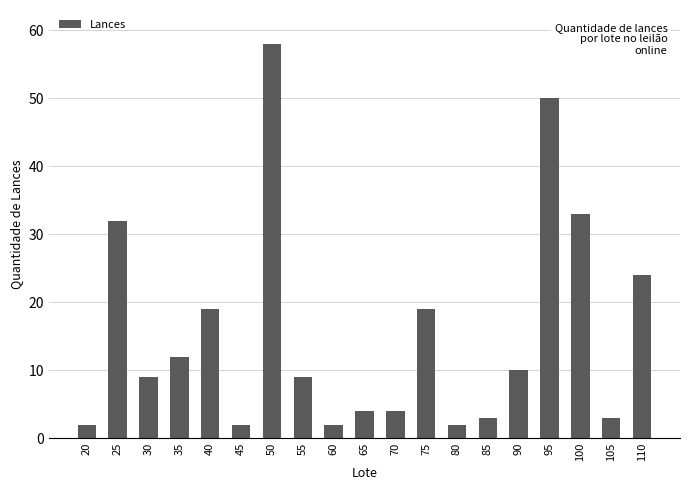

What is the greatest value displayed?

58